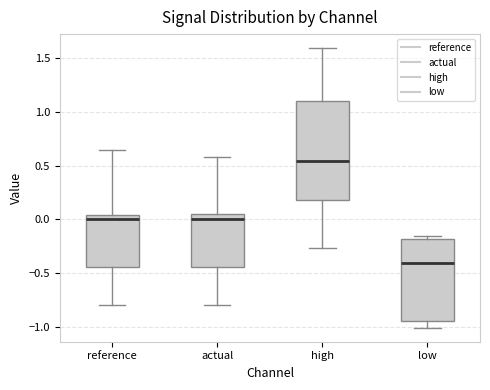

Which box's median line is the highest?

high